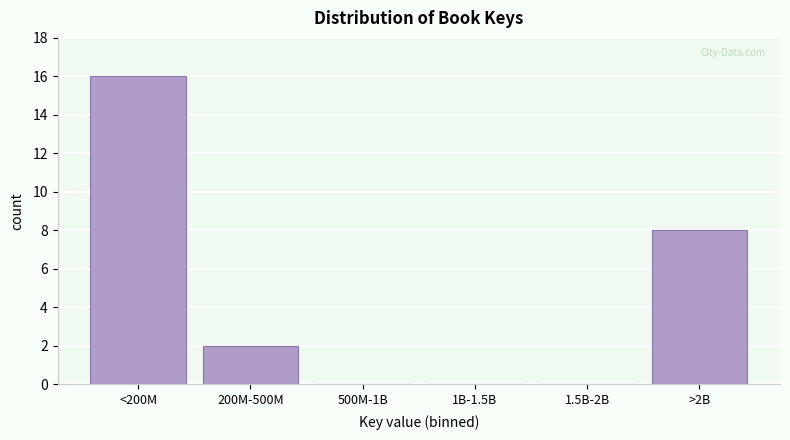

Reading left to right, list all the values displayed in this chart.

<200M=16	200M-500M=2	500M-1B=0	1B-1.5B=0	1.5B-2B=0	>2B=8